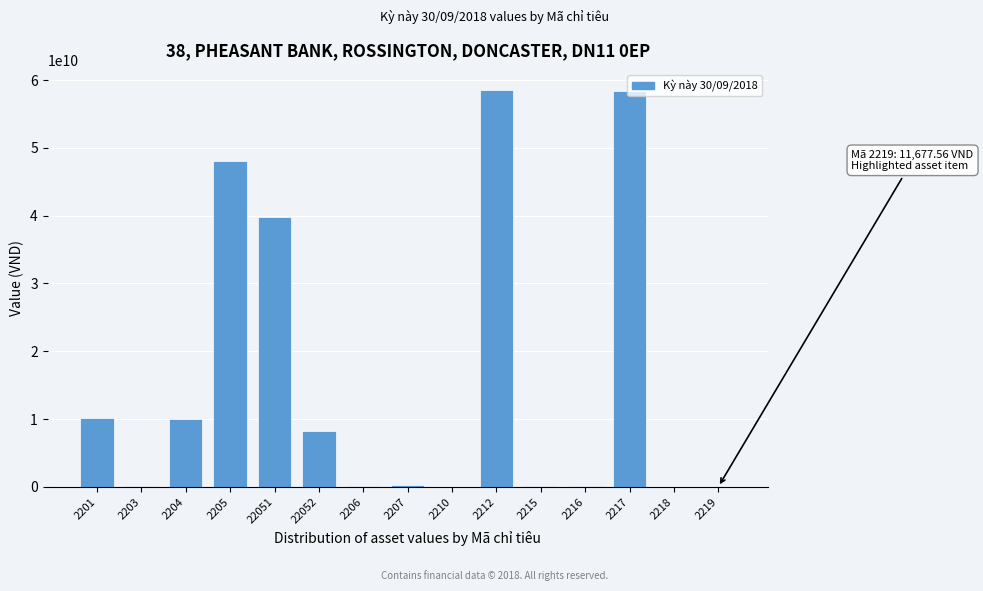

What is the maximum value shown in the chart?

58552934352.0